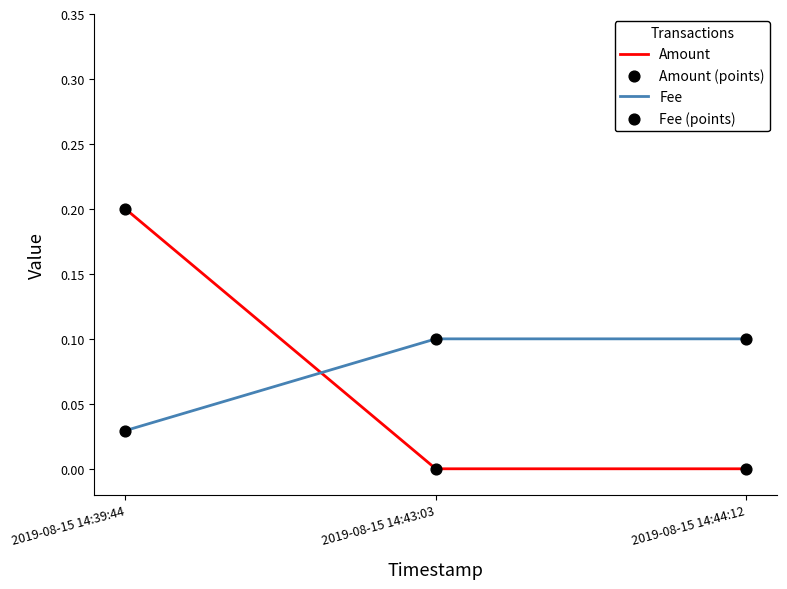

What is the total value across all series at 2019-08-15 14:43:03?

0.1